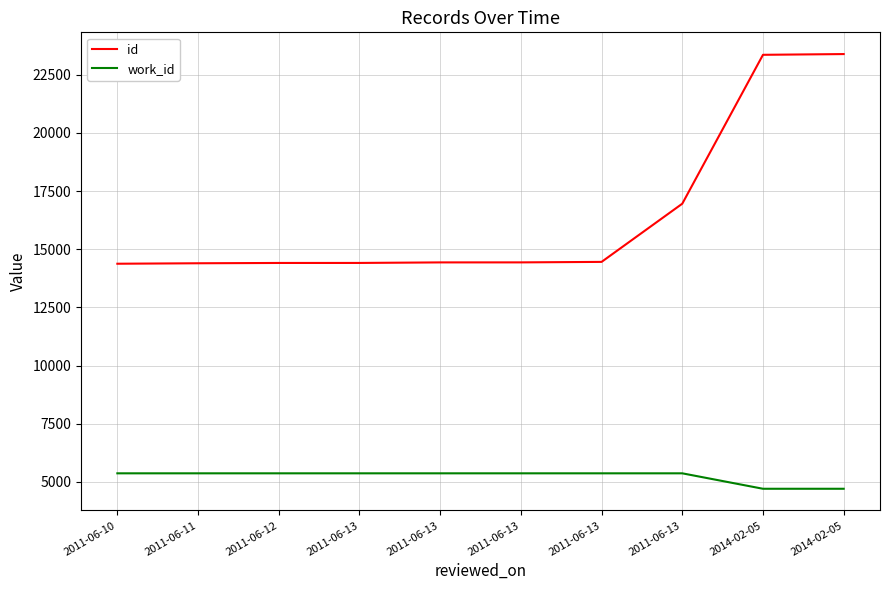

What are all the series names shown in the legend?

id, work_id